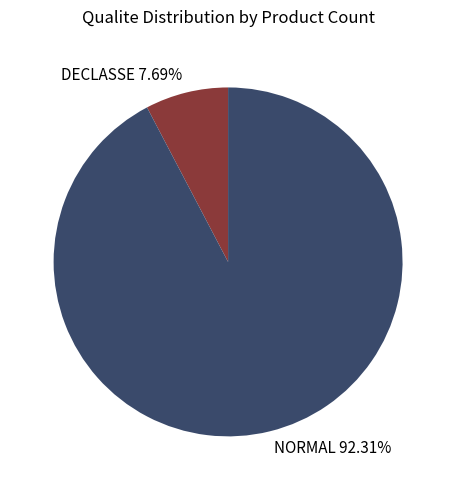

To the nearest percent, what percentage of the pie is DECLASSE?

8%